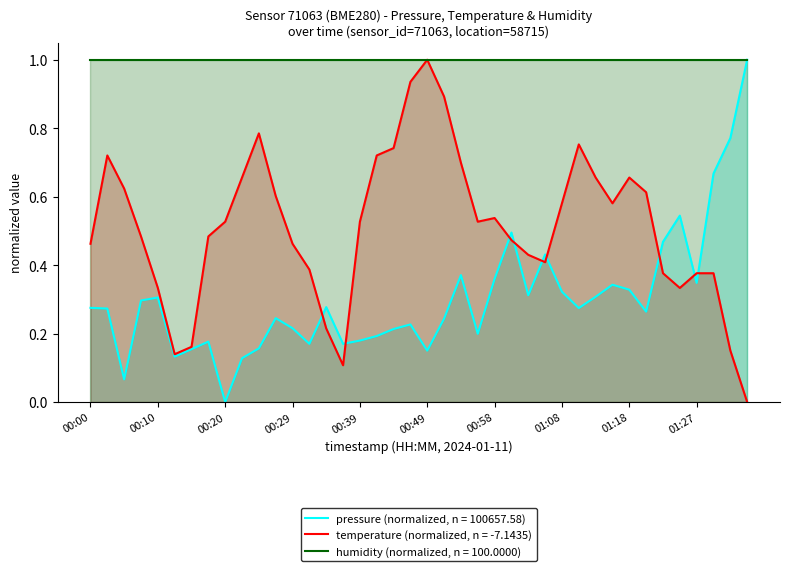

True or false: pressure and temperature cross at least once.

True